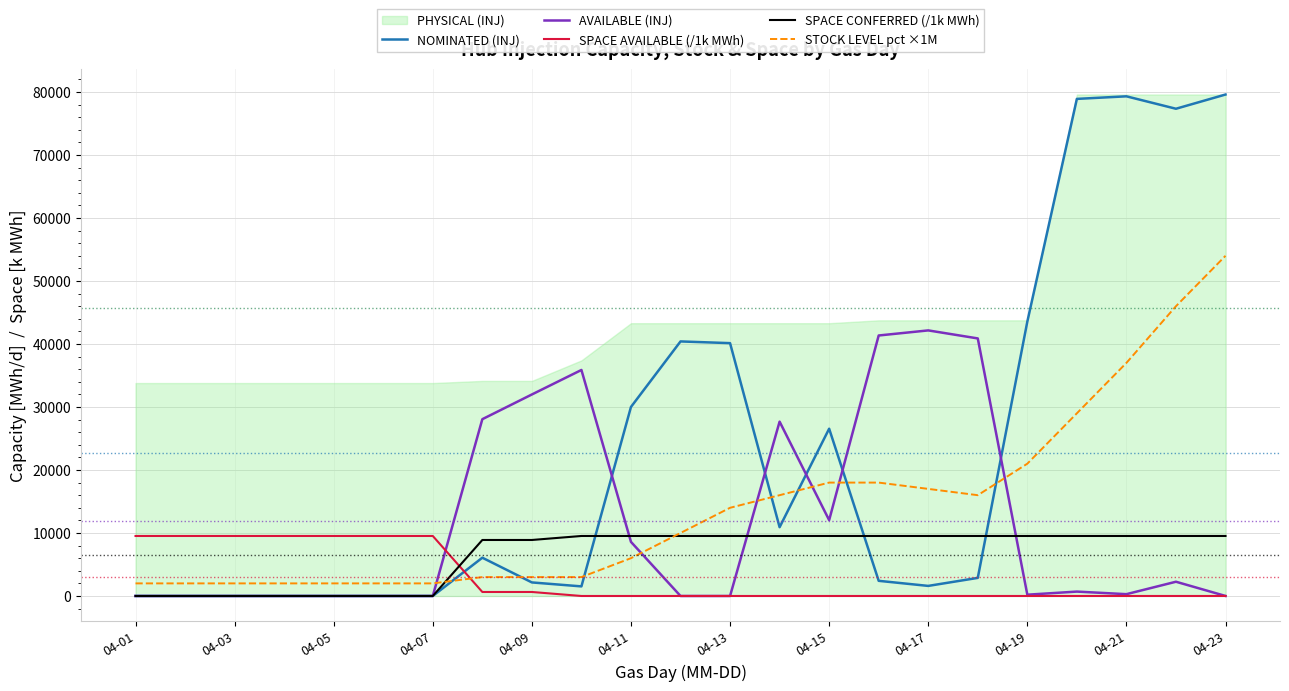

The SPACE CONFERRED (/1k MWh) series shows 0.0 at 04-07. True or false?

True